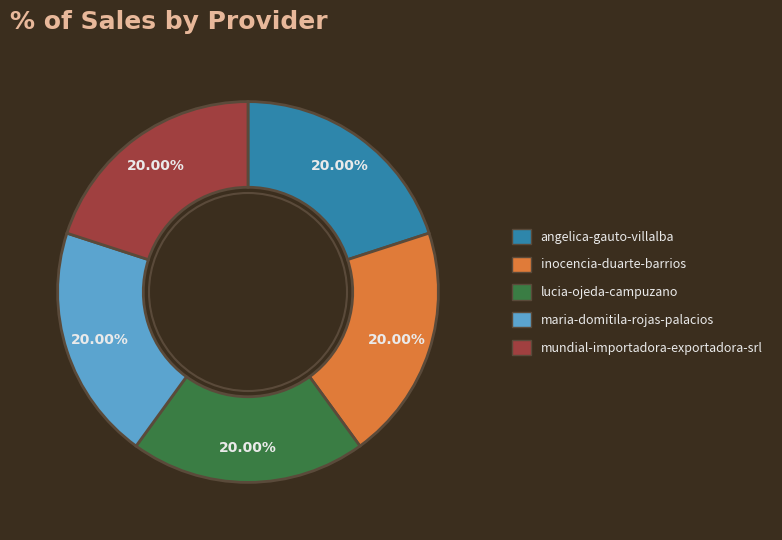

What is the ratio of the value at maria-domitila-rojas-palacios to the value at inocencia-duarte-barrios?

1.0